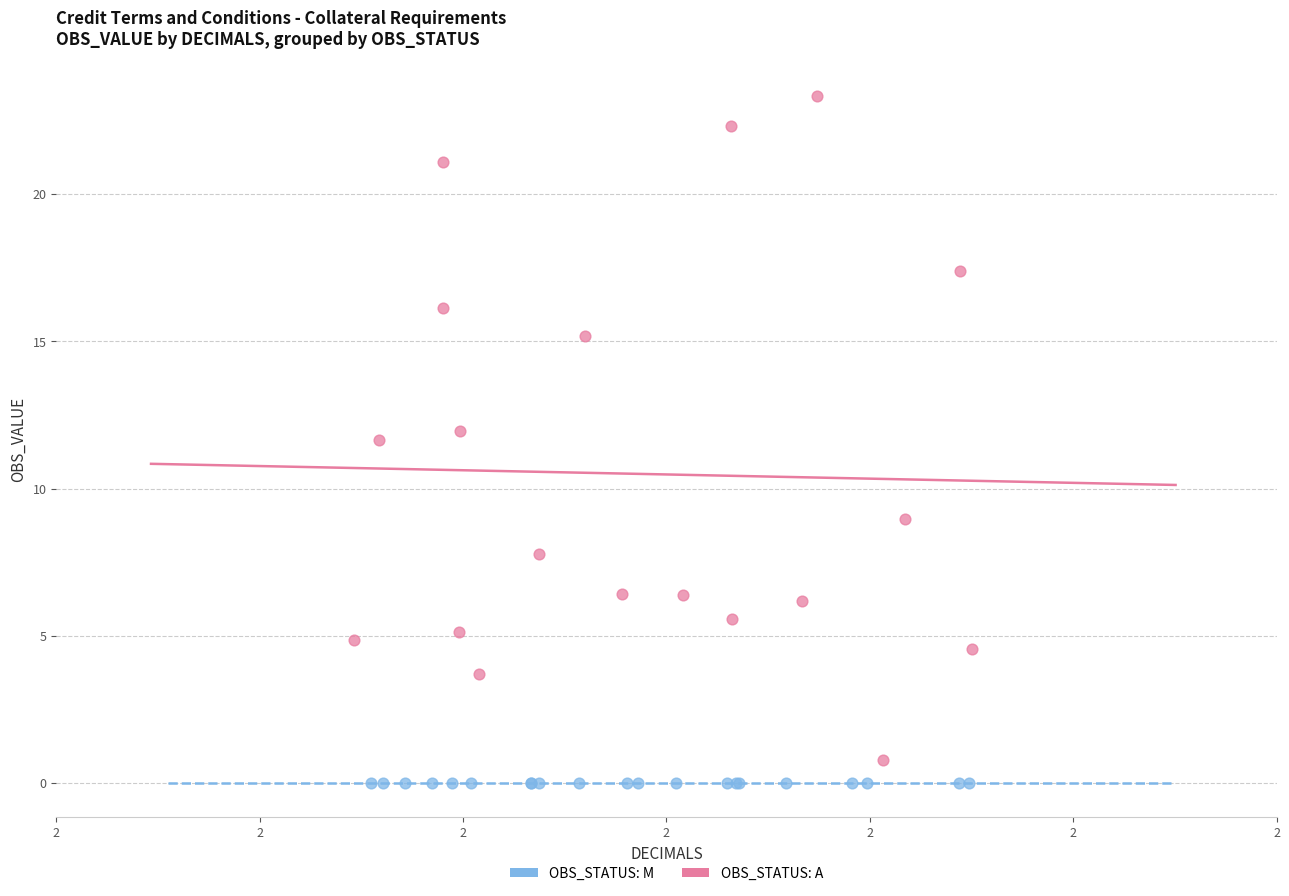

Which series reaches the maximum Y coordinate?

OBS_STATUS: A